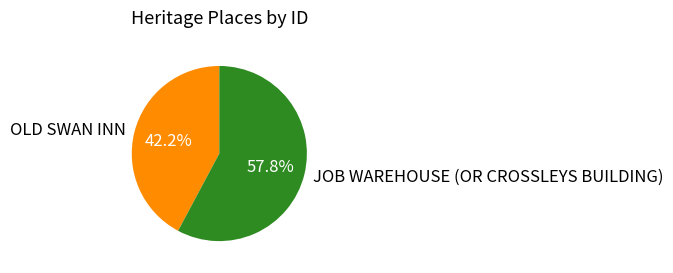

How many slices are in this pie chart?

2